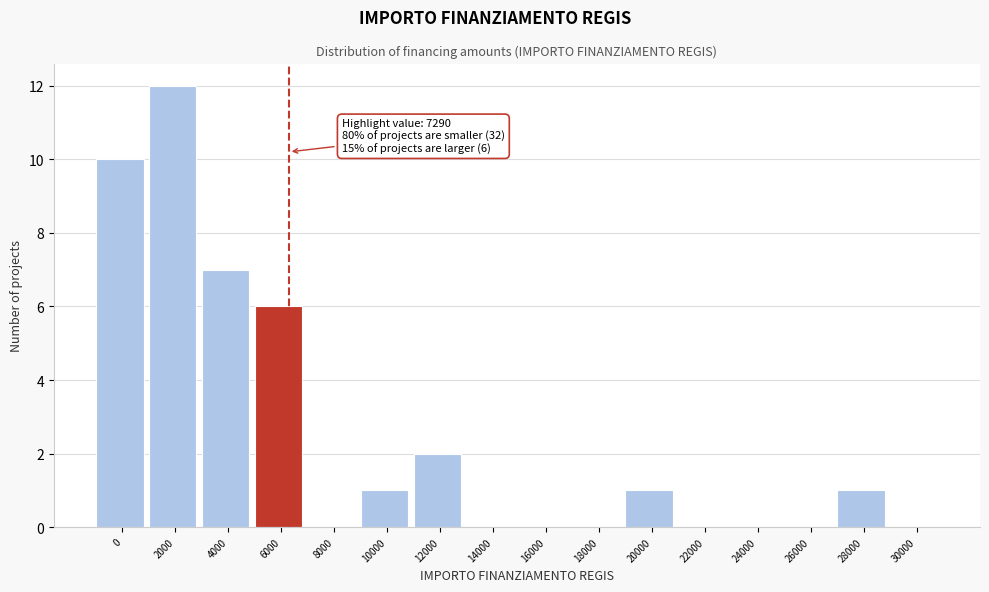

Reading left to right, list all the values displayed in this chart.

0=10	2000=12	4000=7	6000=6	8000=0	10000=1	12000=2	14000=0	16000=0	18000=0	20000=1	22000=0	24000=0	26000=0	28000=1	30000=0